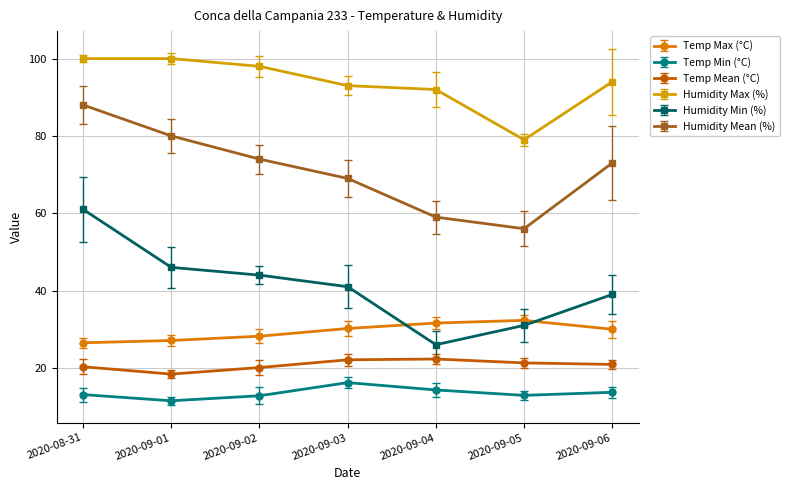

How many values in the Temp Max (°C) series are below 30?

3